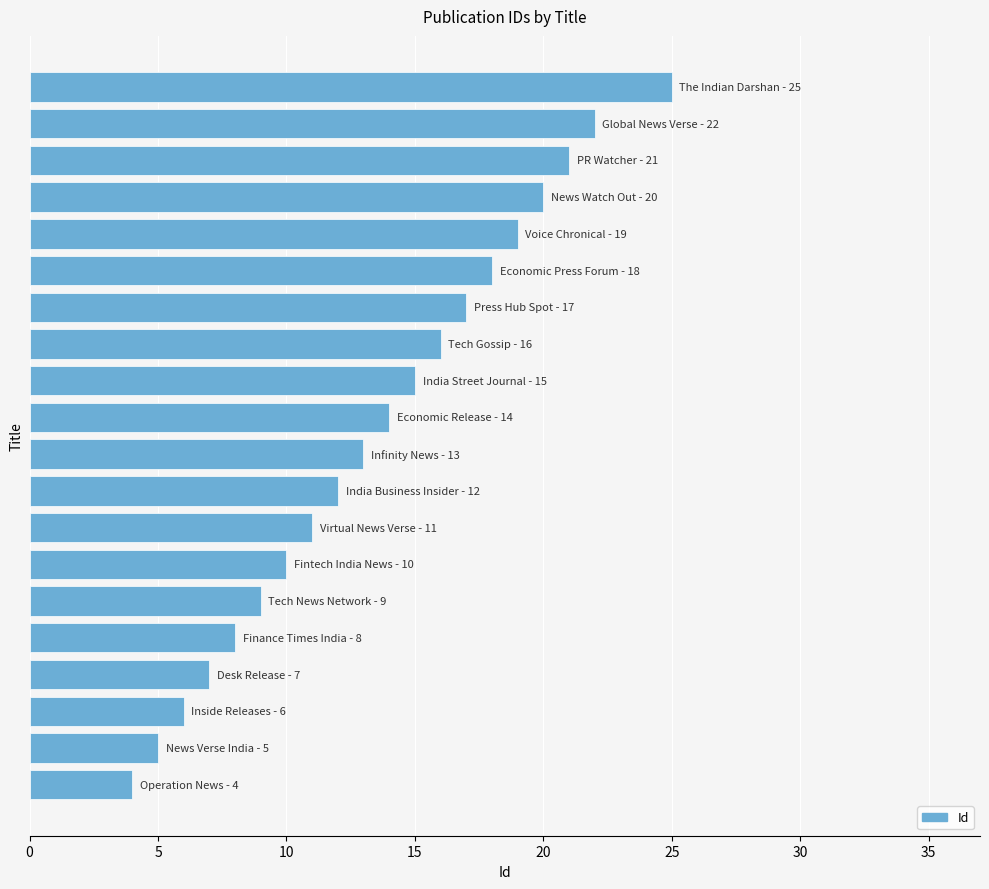

How many data points are less than 14?

10